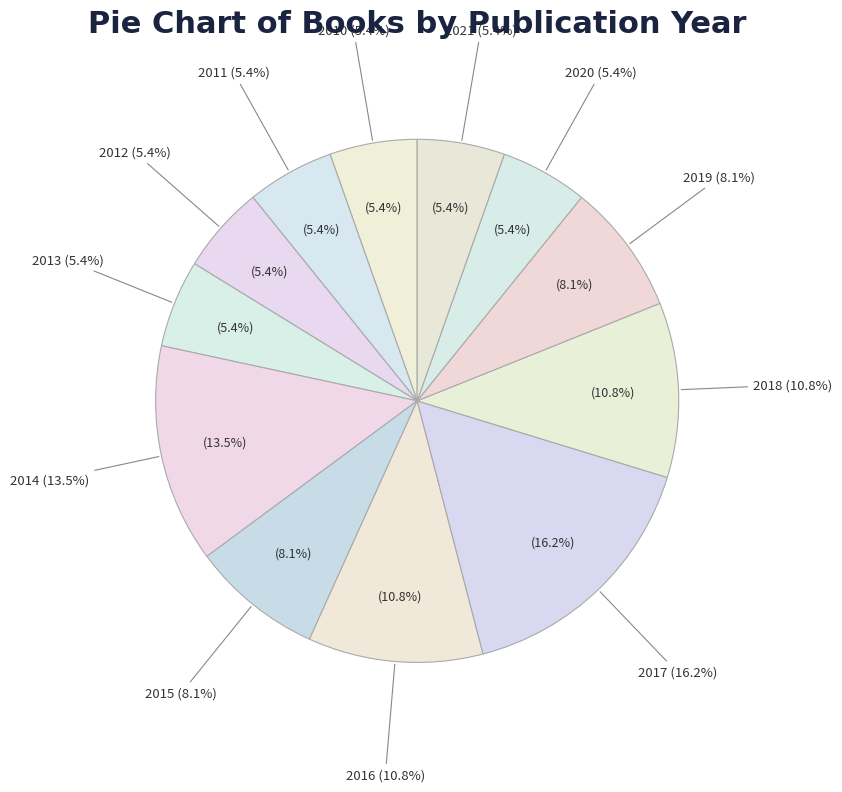

Does 2014 represent more than half of the total?

No